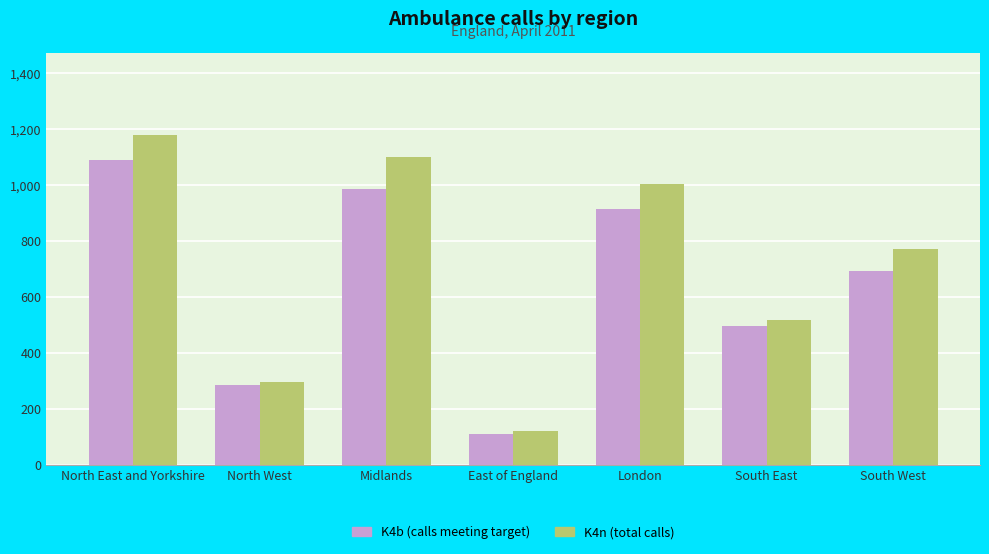

Reading right to left, transcribe all the data shown in this chart.

K4b (calls meeting target): South West=693	South East=498	London=916	East of England=112	Midlands=986	North West=285	North East and Yorkshire=1091
K4n (total calls): South West=771	South East=519	London=1003	East of England=120	Midlands=1101	North West=297	North East and Yorkshire=1179